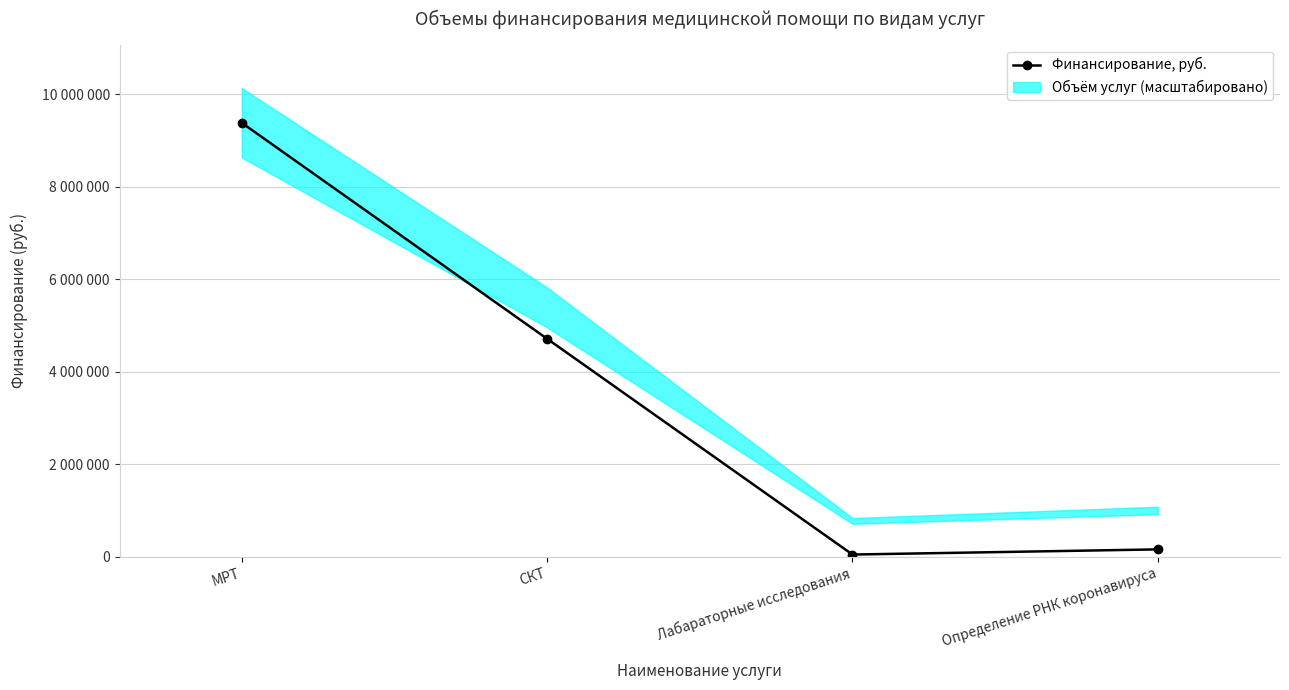

What is the greatest value displayed?

9384791